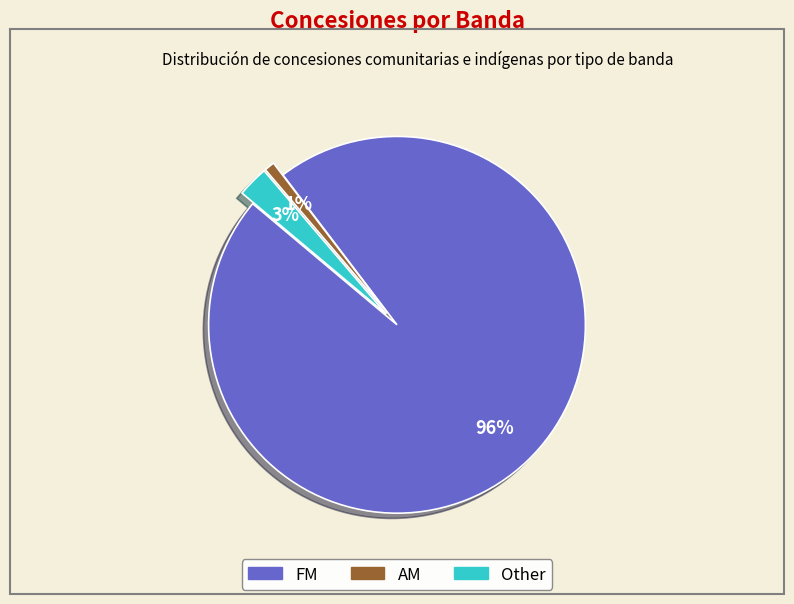

Rank the categories by value from highest to lowest.

FM, Other, AM